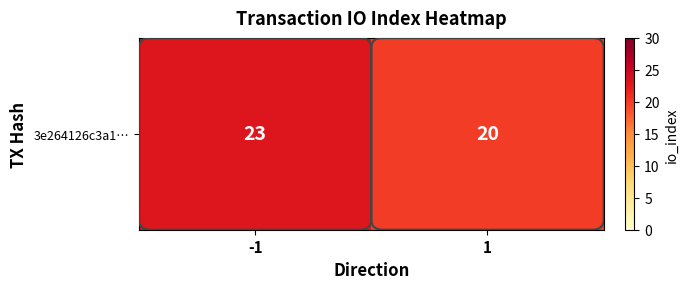

What is the sum of all values?

43